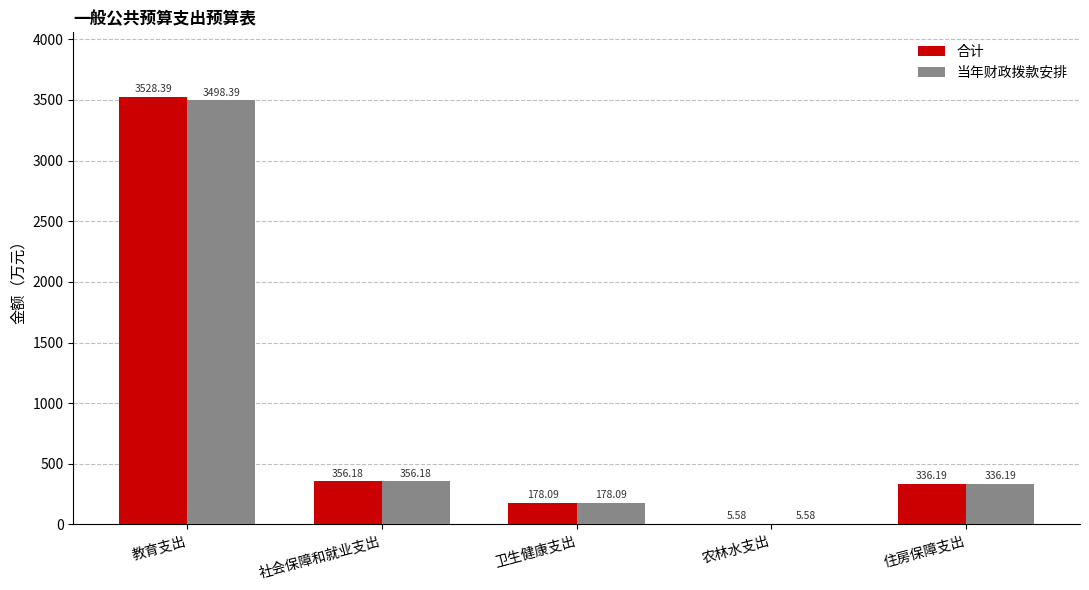

How many values in the 合计 series exceed 336?

3